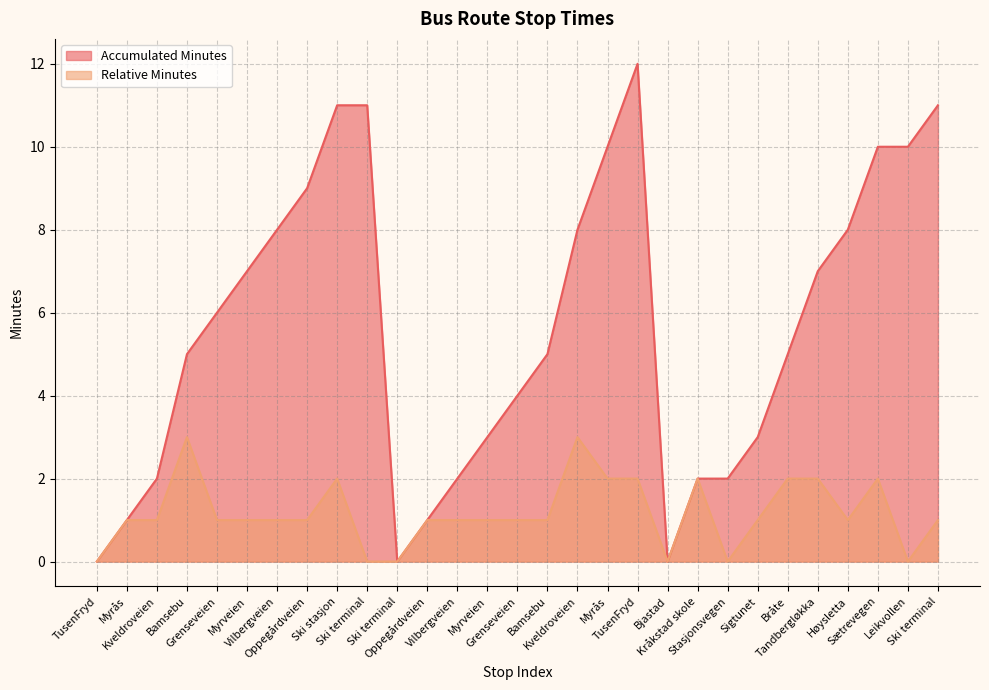

Between Ski terminal and Sigtunet, which series saw the biggest shift?

Accumulated Minutes